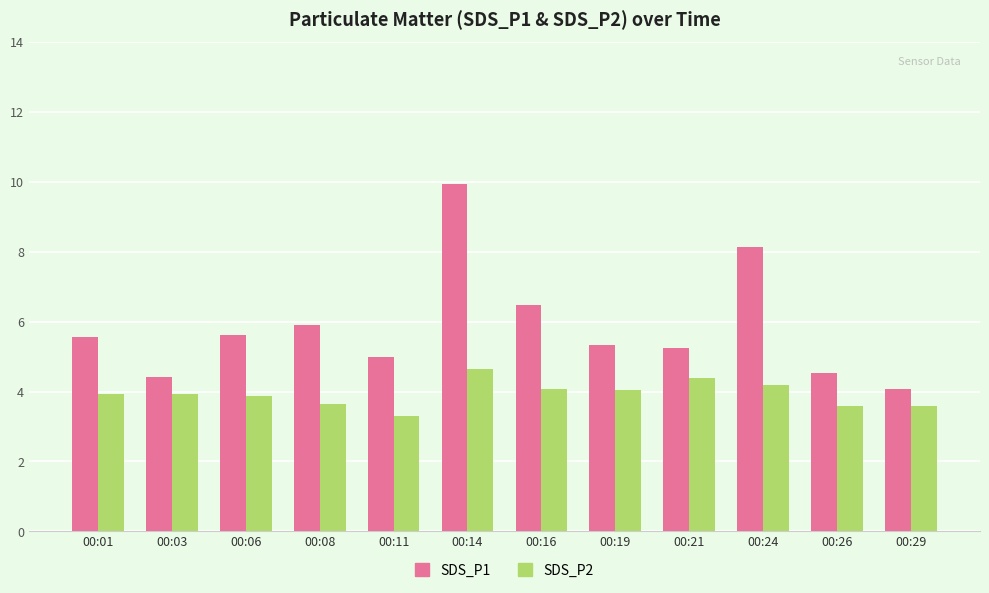

How many data points does each series have?

12